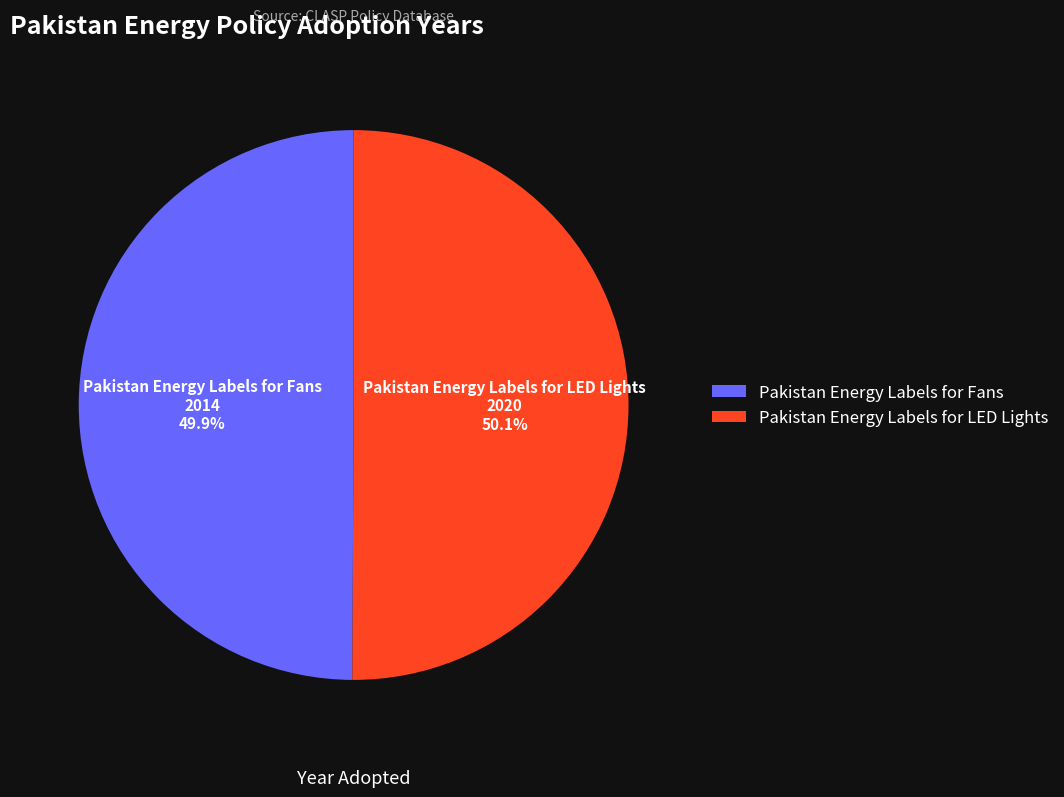

What portion of the pie excludes Pakistan Energy Labels for Fans?

50.1%